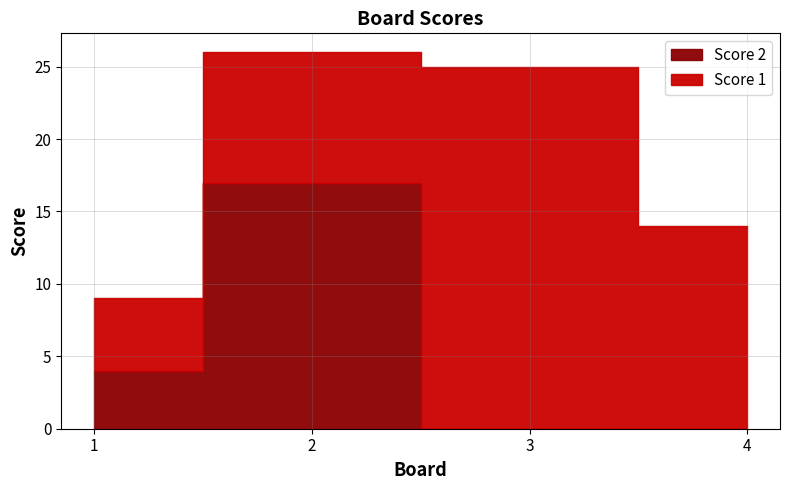

Is this an area chart (filled region under the line)?

No